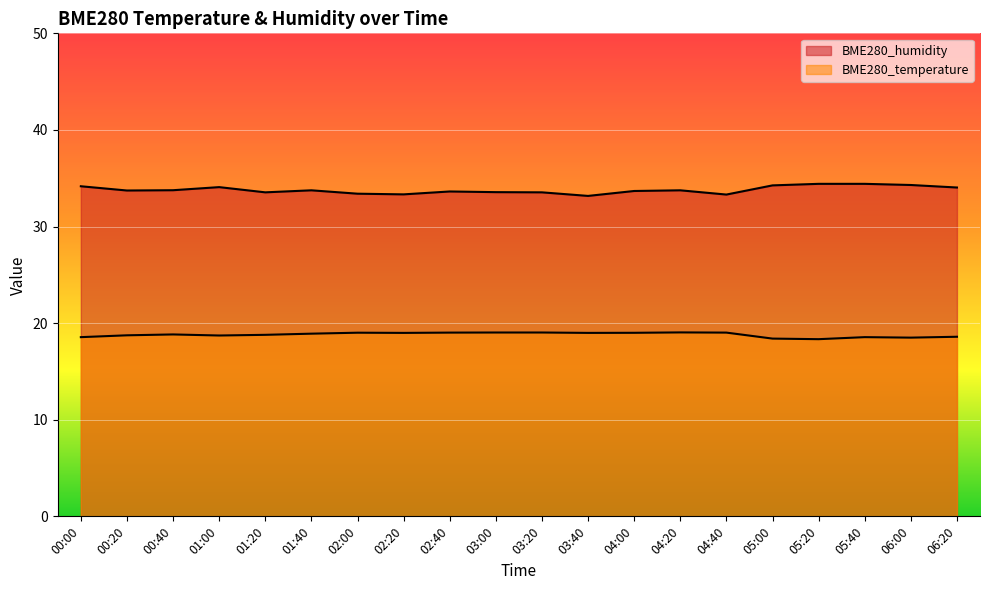

Where is BME280_temperature nearest to the value 18?

05:20